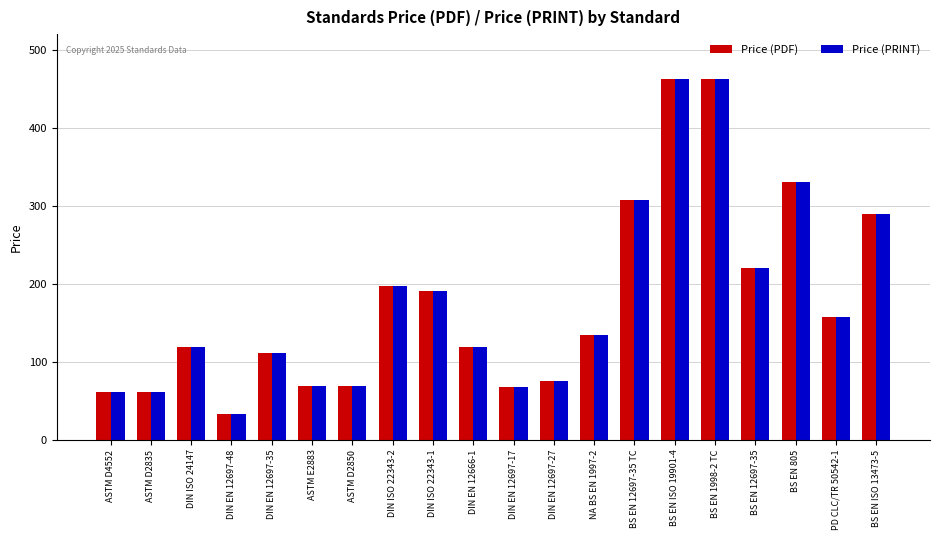

What is the total value across all series at ASTM D4552?

122.0